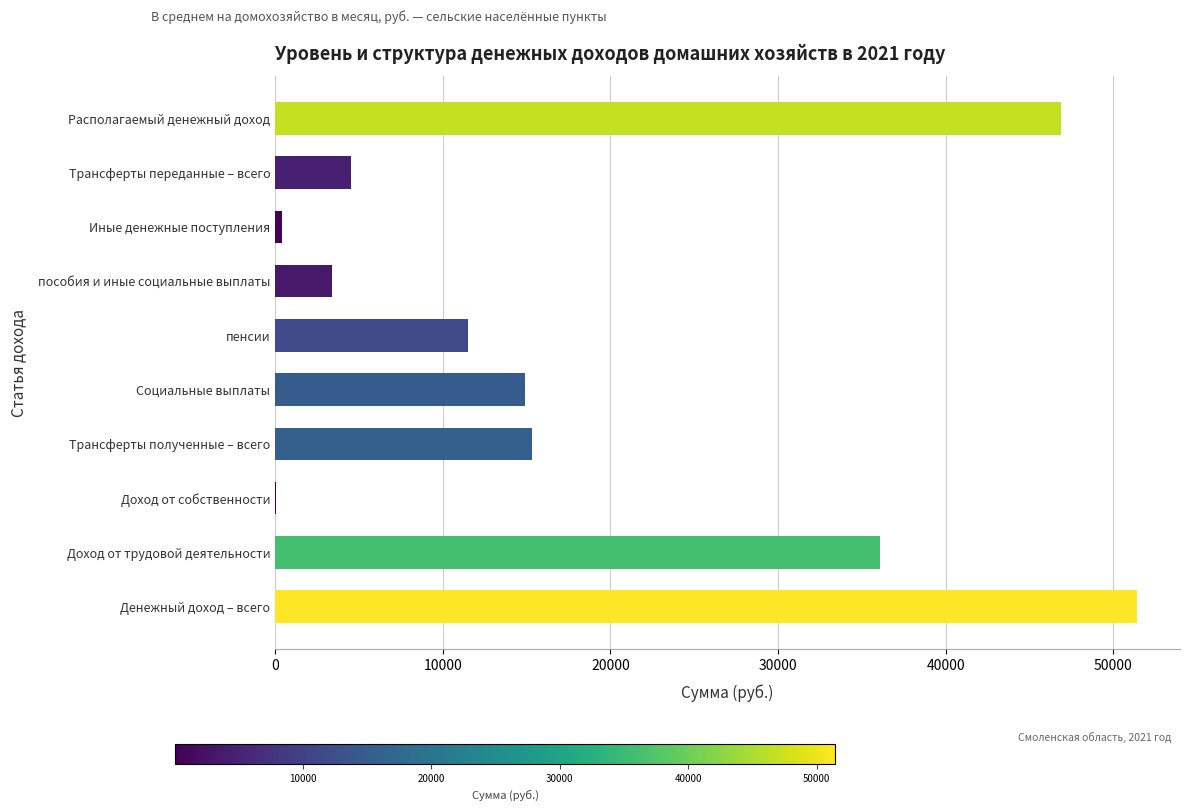

What is the greatest value displayed?

51414.0